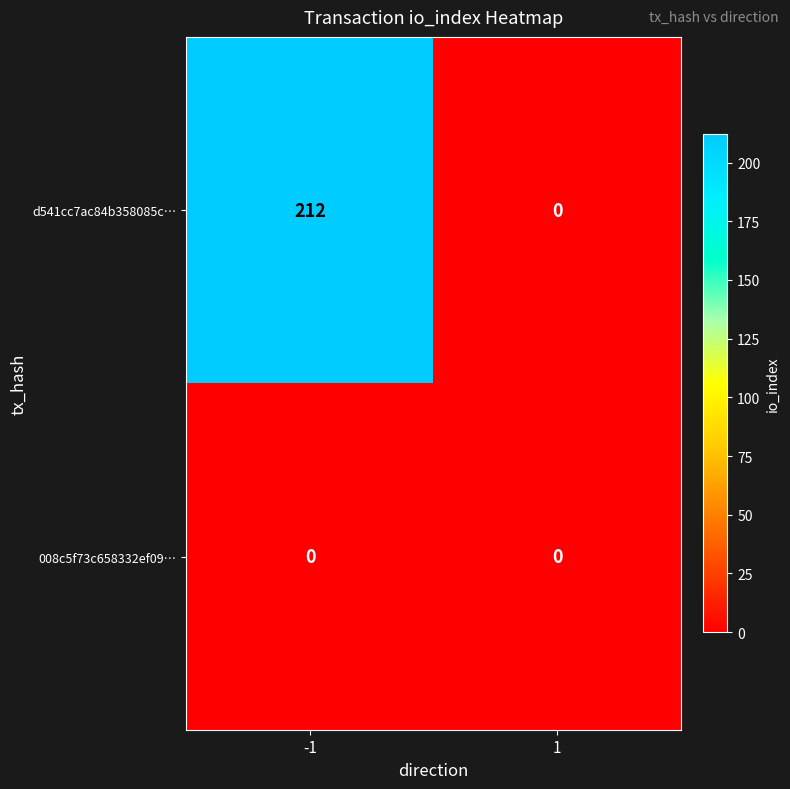

Is it true that d541cc7ac84b358085c… equals 212 at -1?

True